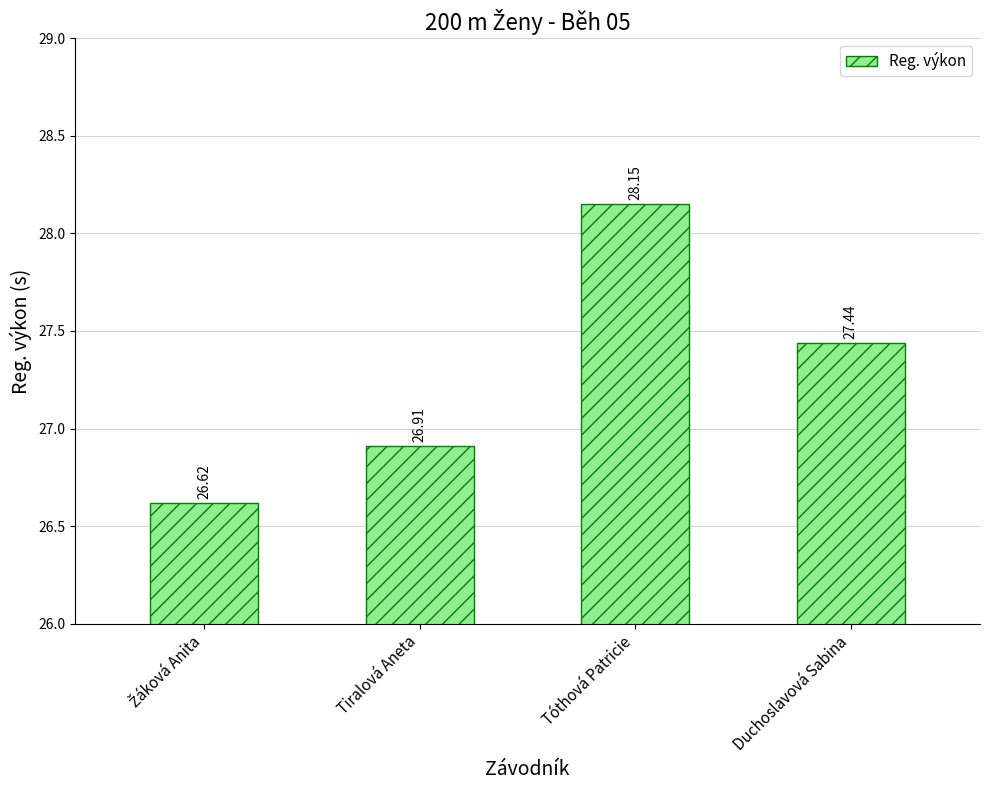

What is the difference between the values at Tiralová Aneta and Tóthová Patricie?

1.2